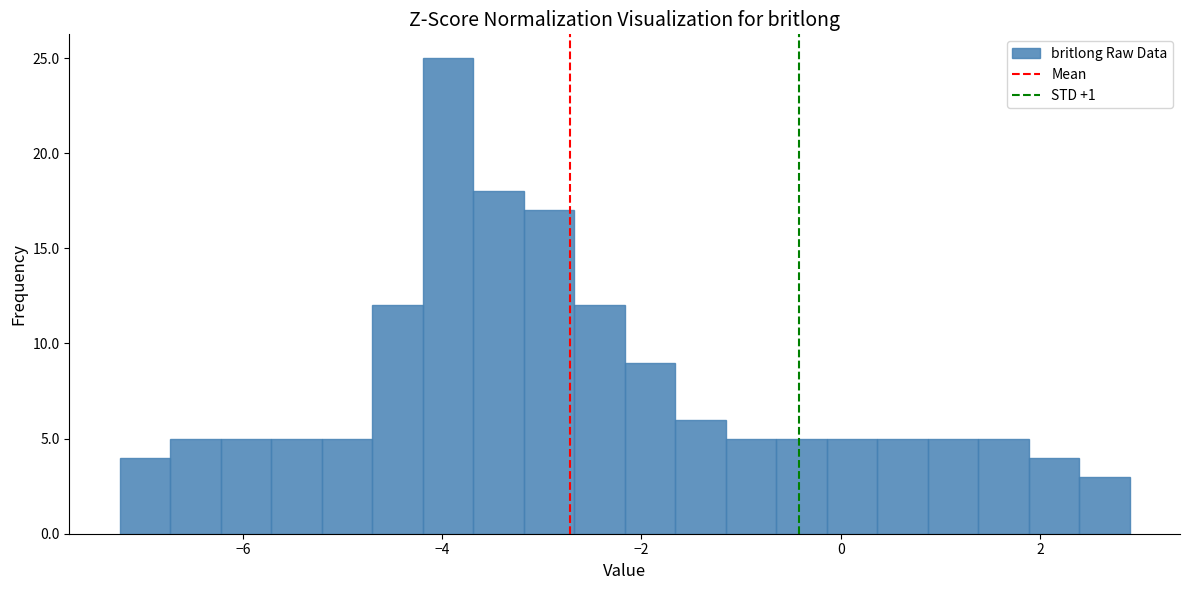

Read against the x-axis, roughly where is the centre of the tallest bar?

-4.0